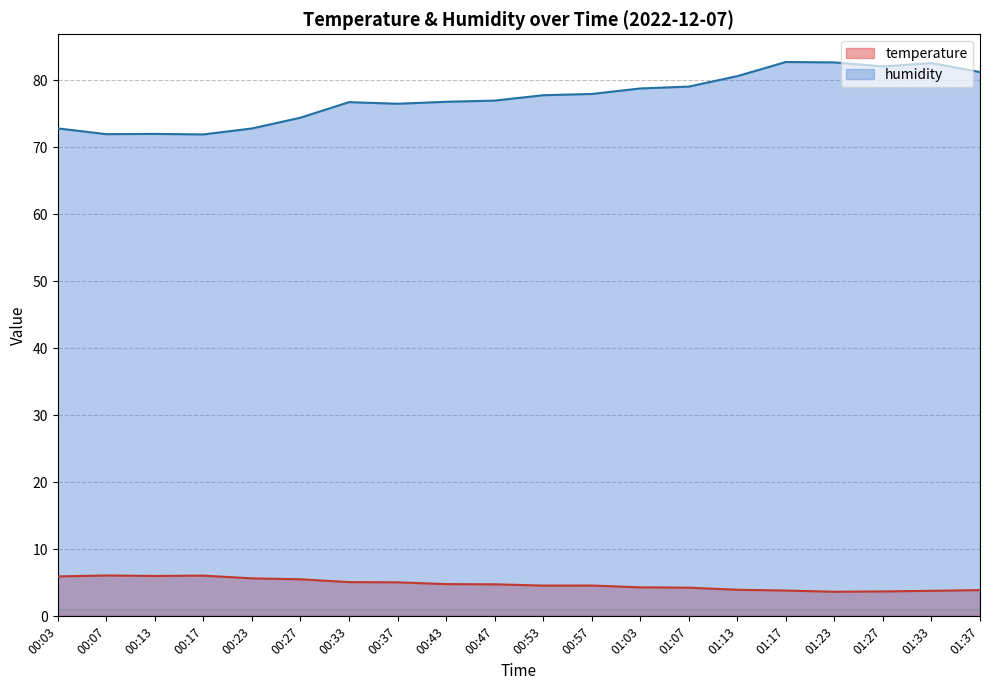

Which series has the largest range (max minus min)?

humidity